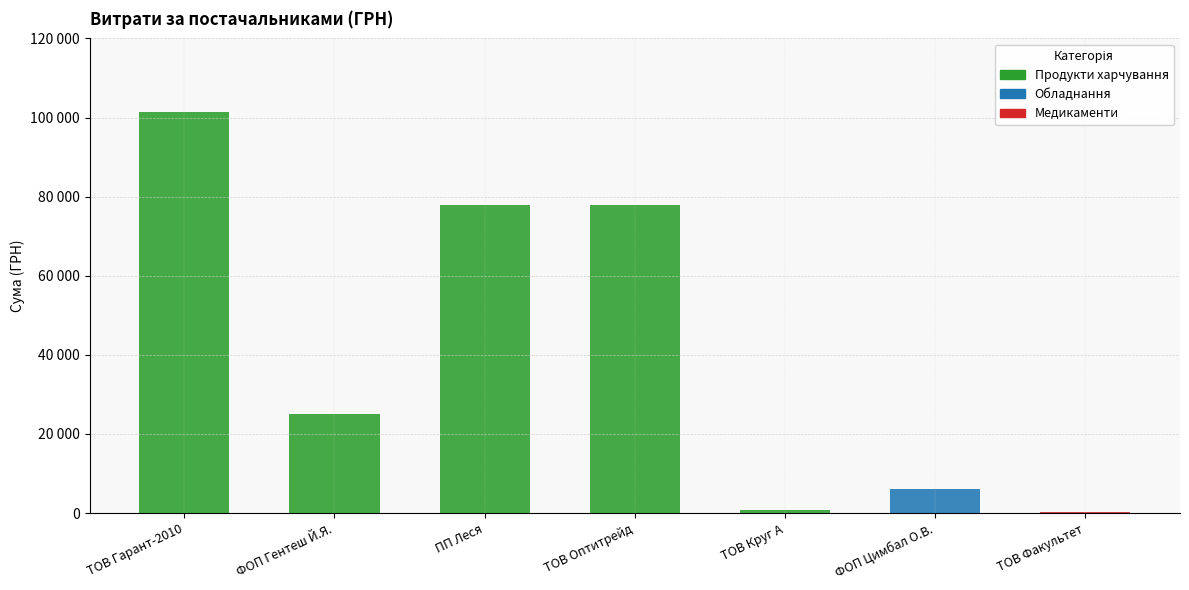

At which category is the sum across all series the highest?

ТОВ Гарант-2010